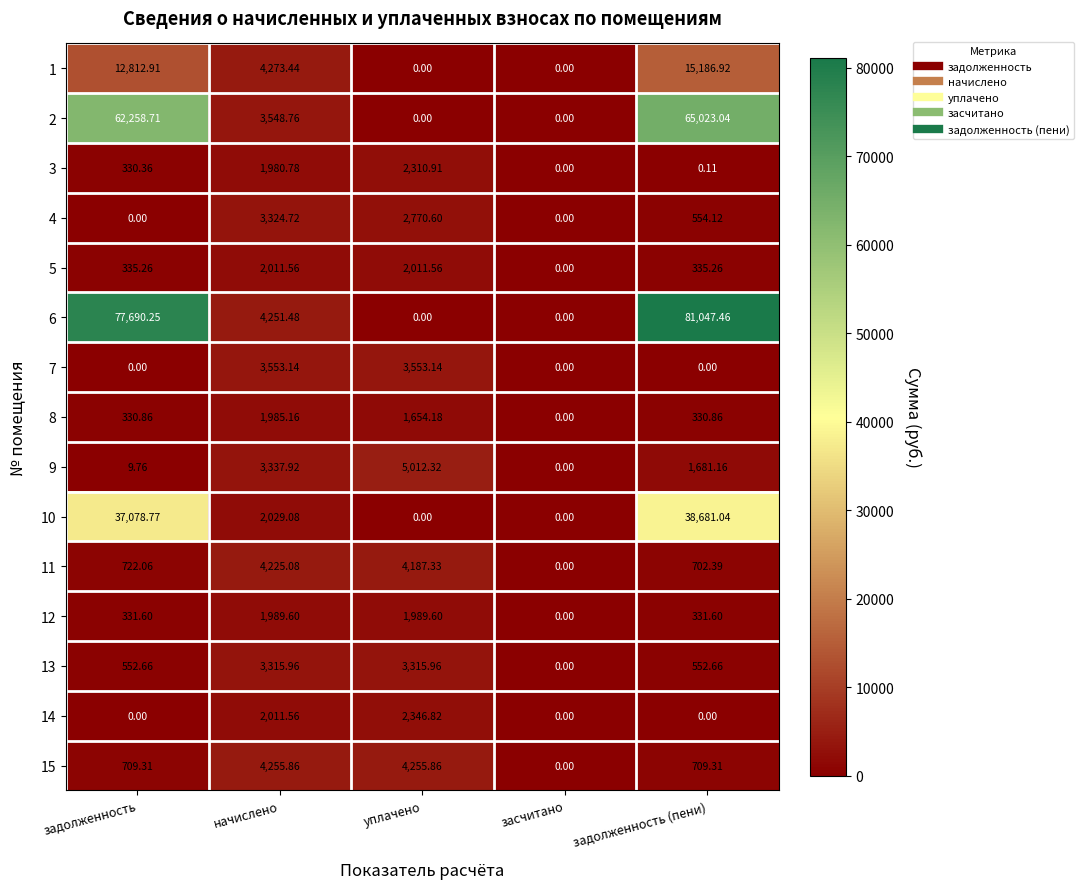

What is the total value across all series at задолженность (пени)?

205135.9